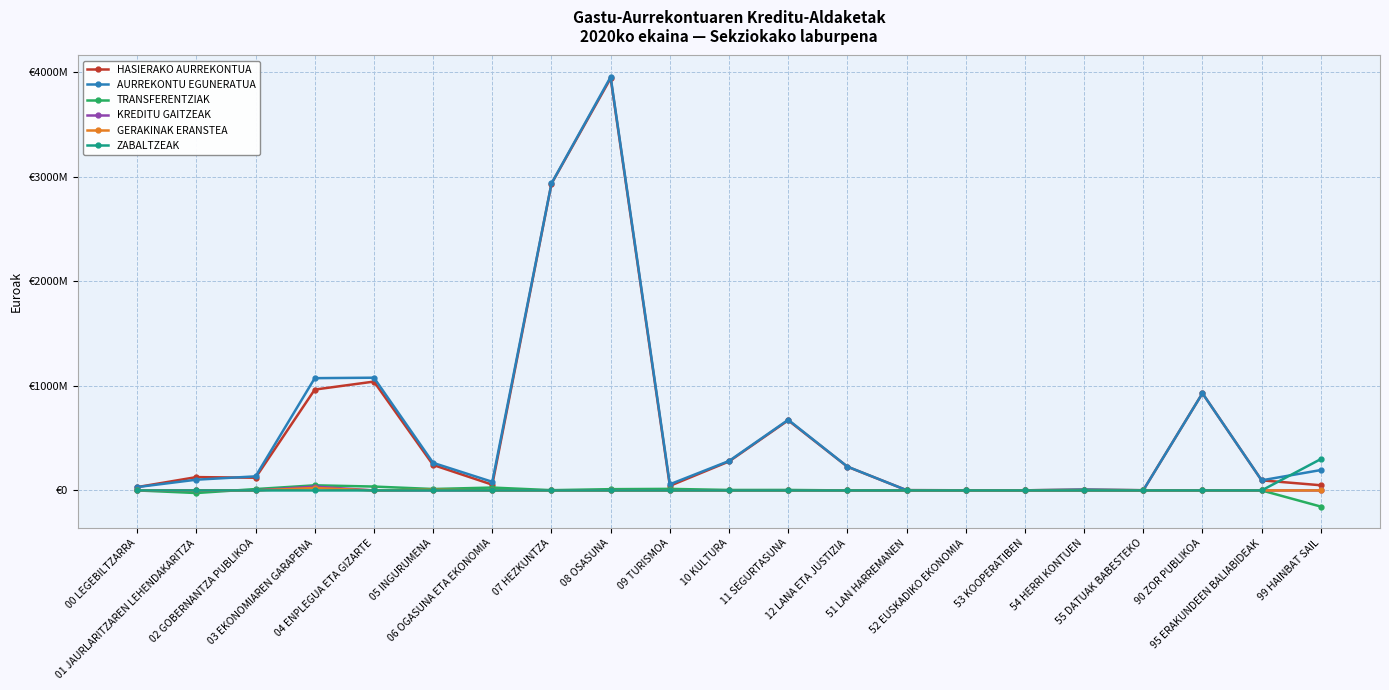

Which series has the largest total across all categories?

AURREKONTU EGUNERATUA